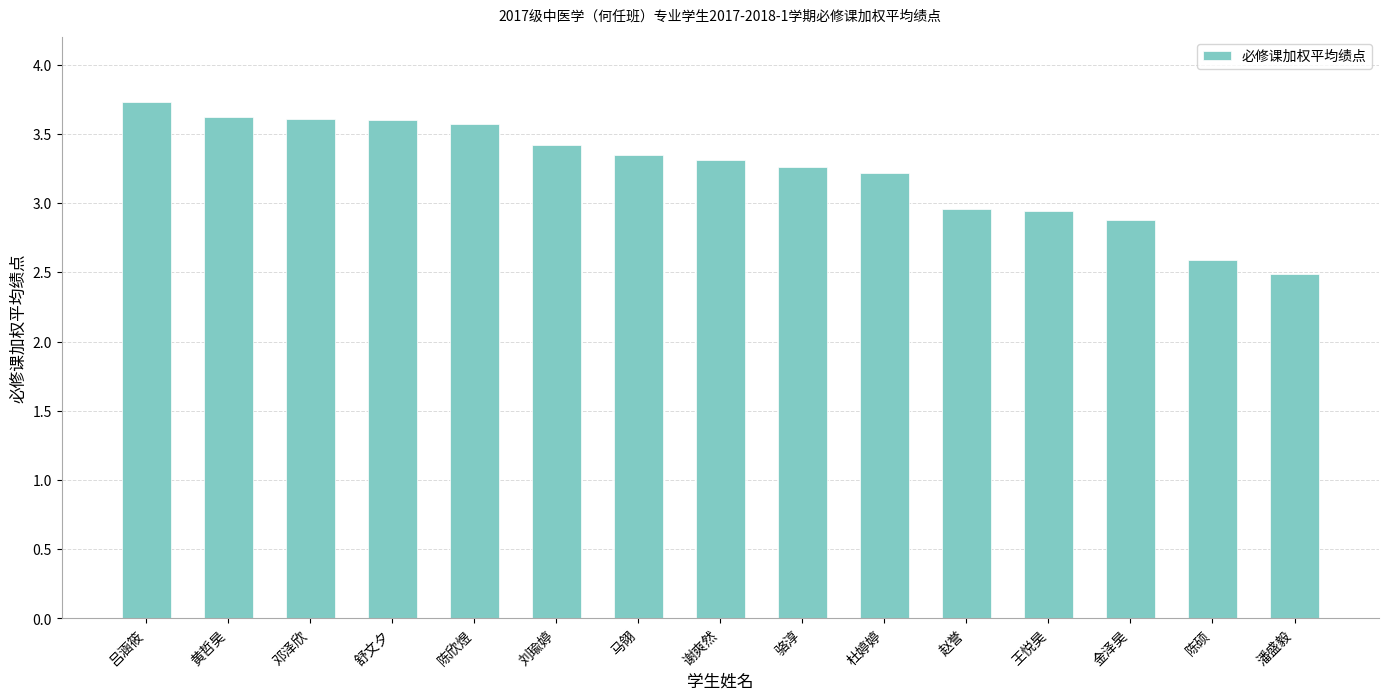

At which label does the data first exceed 3?

吕涵筱